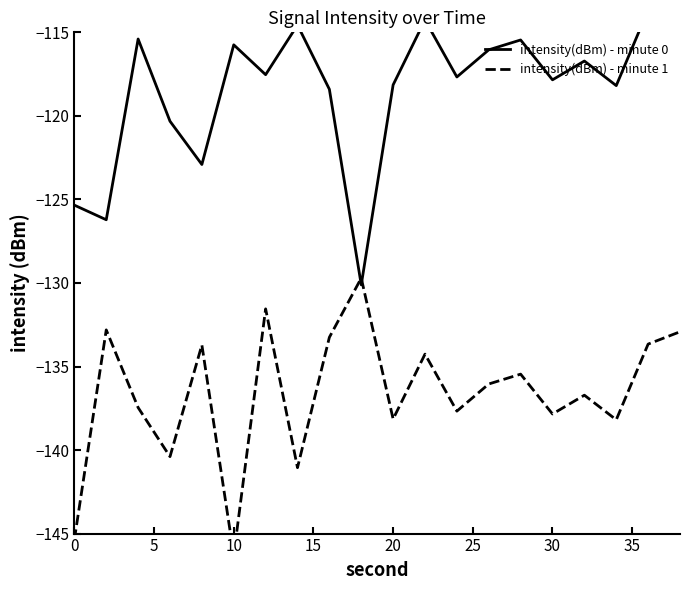

True or false: intensity(dBm) - minute 1 and intensity(dBm) - minute 0 intersect in this chart.

True